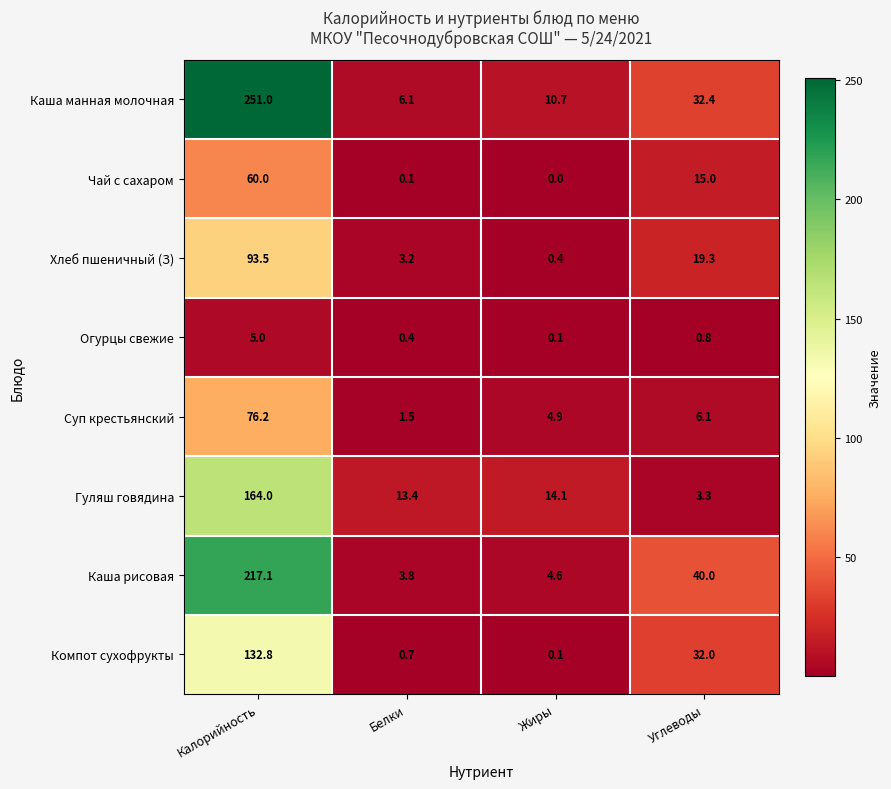

Rank the series by their maximum value, from lowest to highest.

Огурцы свежие, Чай с сахаром, Суп крестьянский, Хлеб пшеничный (З), Компот сухофрукты, Гуляш говядина, Каша рисовая, Каша манная молочная